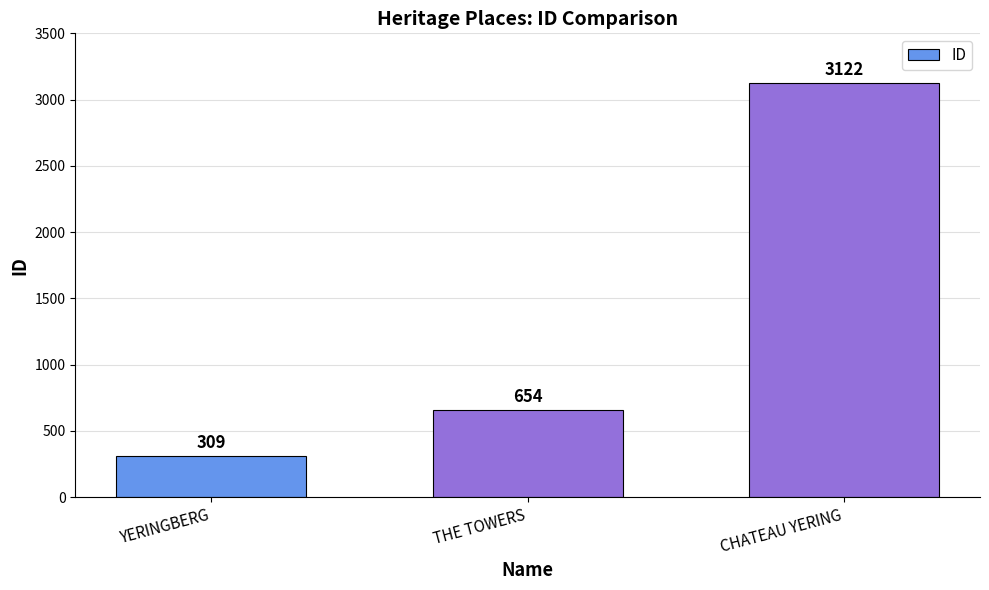

Which has a higher value, THE TOWERS or CHATEAU YERING?

CHATEAU YERING